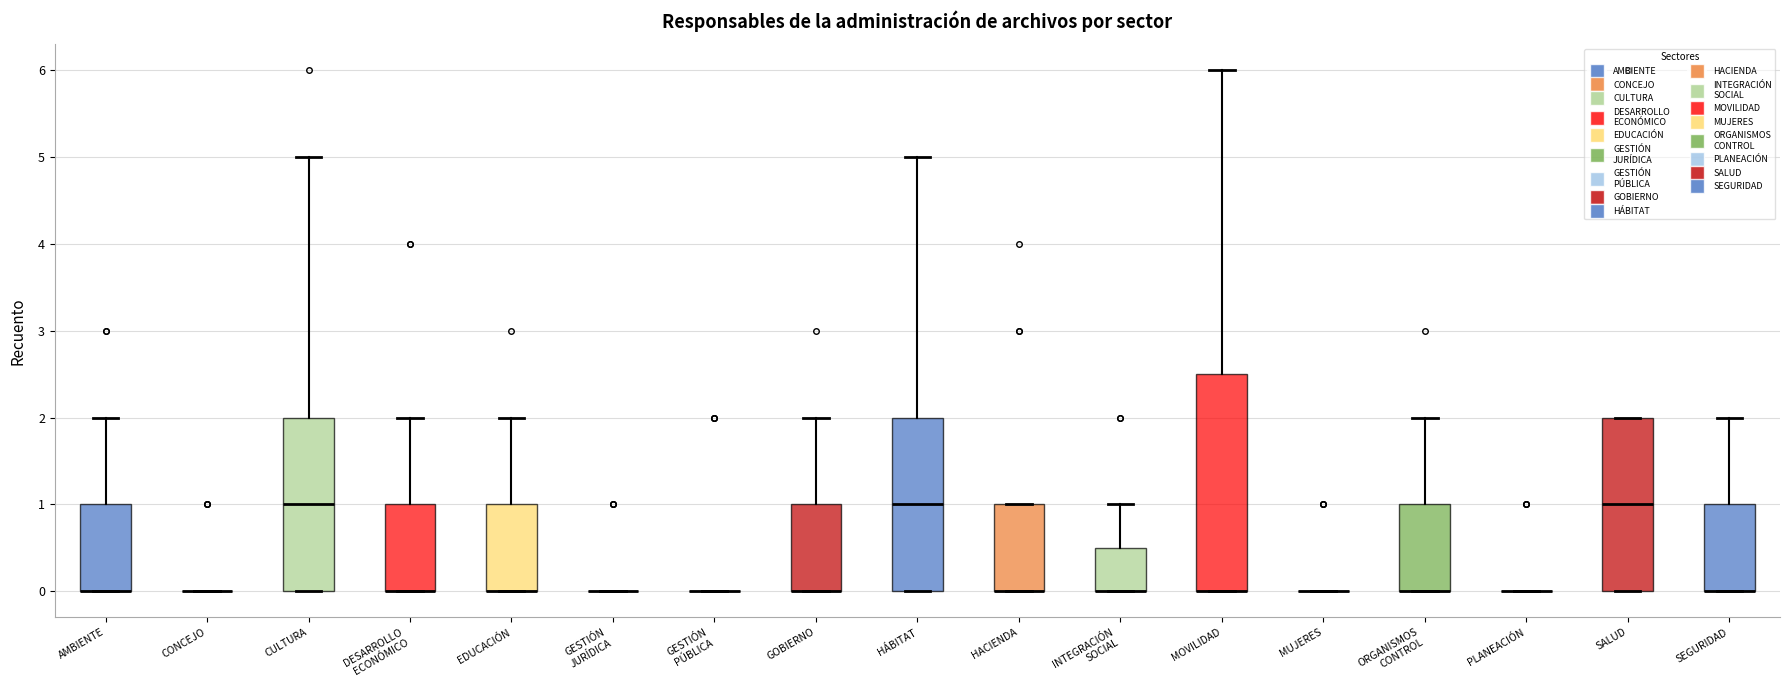

Where is the lower edge of the box for HACIENDA on the y-axis? The values are not printed on the chart, so give them approximately, as read against the axis.

0.0